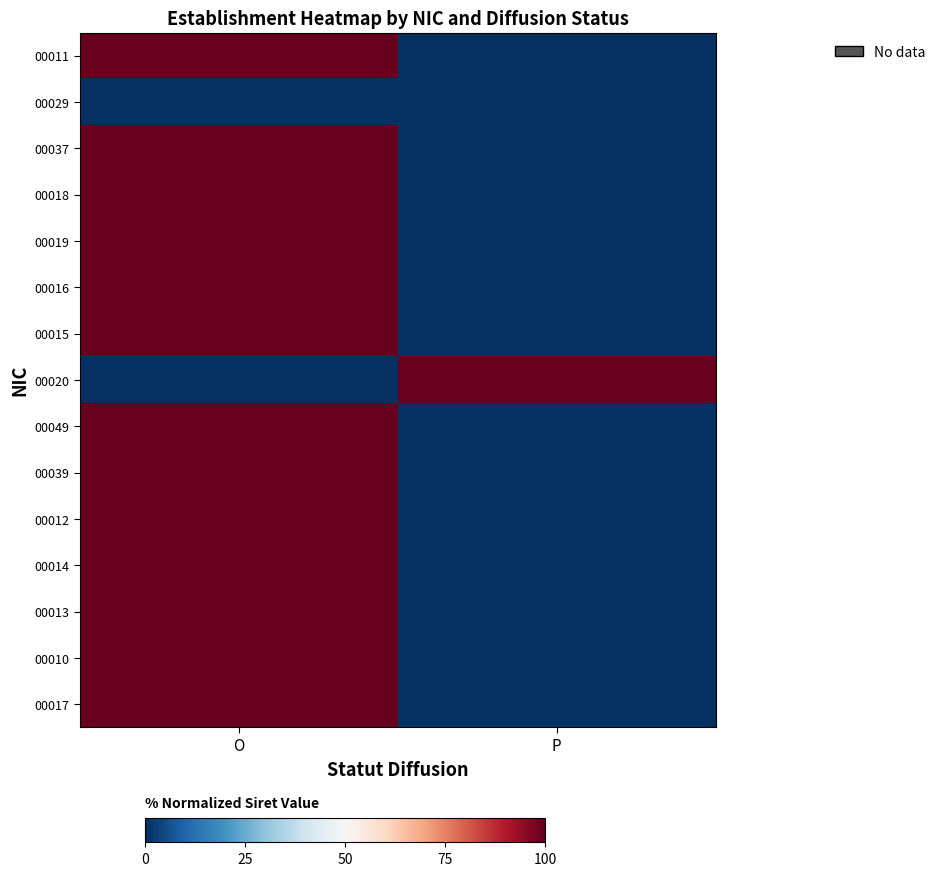

Reading right to left, transcribe all the data shown in this chart.

00011: P=0	O=100
00029: P=0	O=0
00037: P=0	O=100
00018: P=0	O=100
00019: P=0	O=100
00016: P=0	O=100
00015: P=0	O=100
00020: P=100	O=0
00049: P=0	O=100
00039: P=0	O=100
00012: P=0	O=100
00014: P=0	O=100
00013: P=0	O=100
00010: P=0	O=100
00017: P=0	O=100